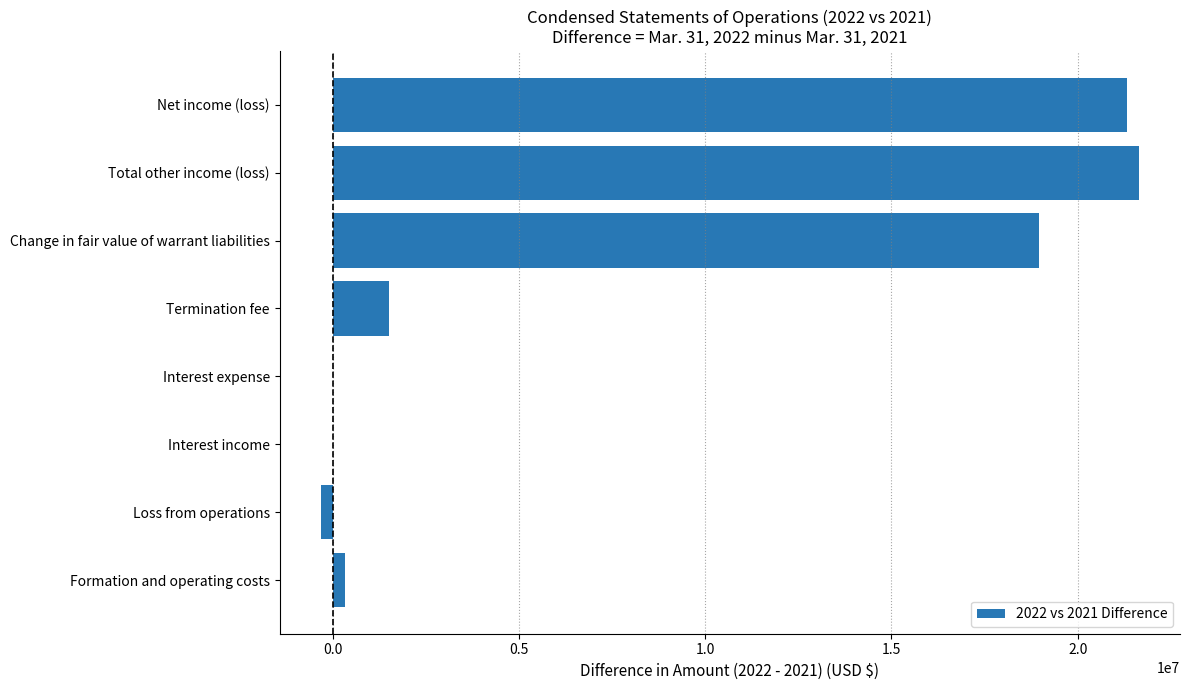

Count the number of categories in the chart.

8